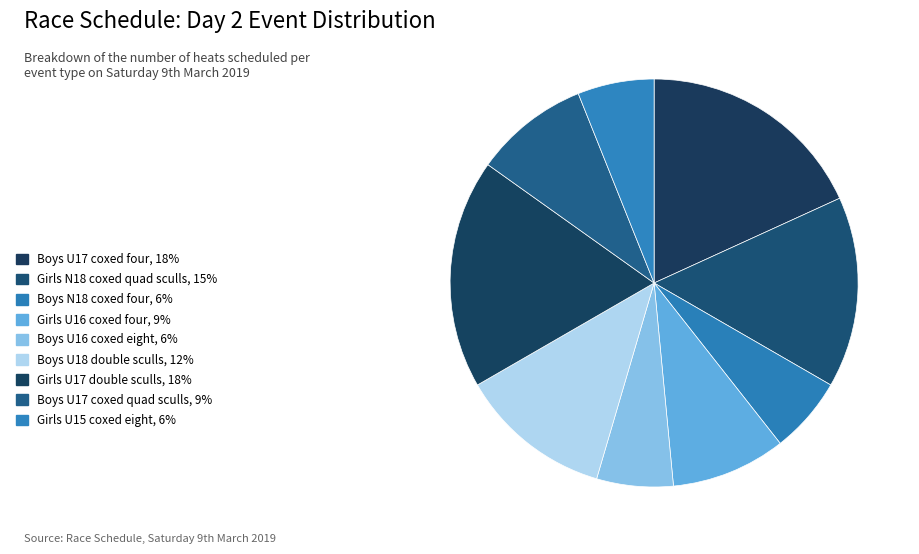

Which category has the biggest portion of the pie?

Boys U17 coxed four